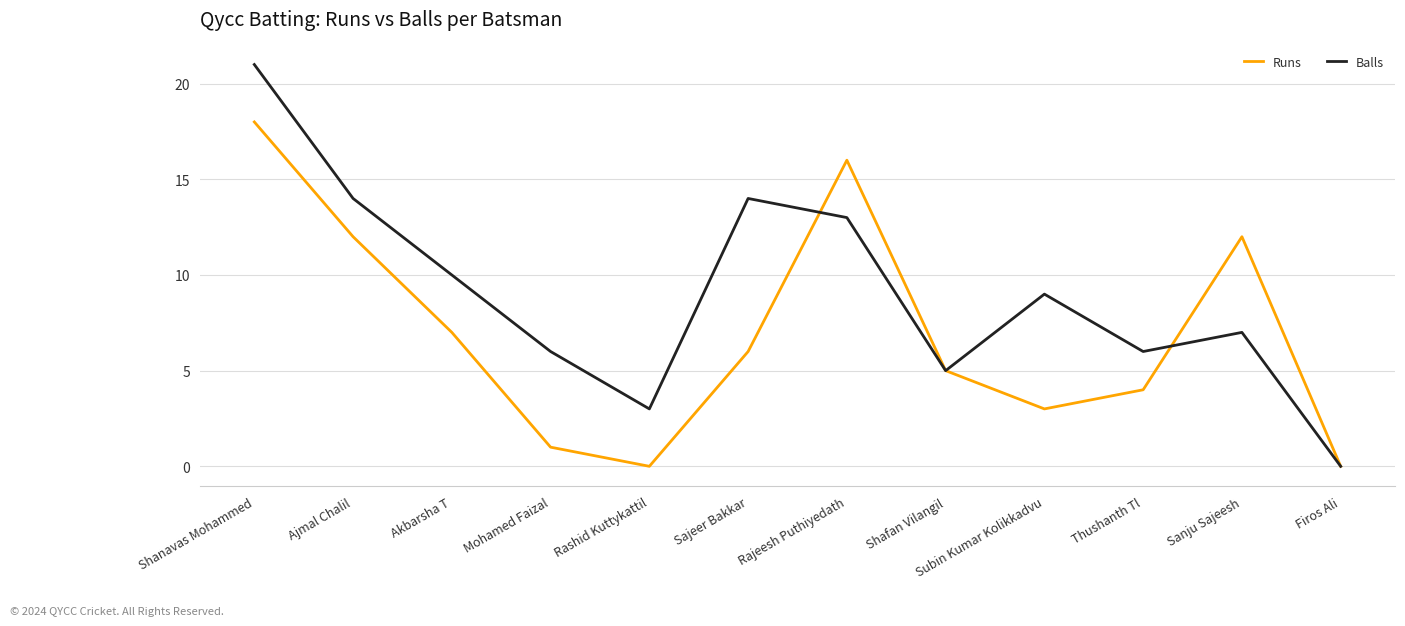

In Balls, how many points are higher than both neighbors (excluding endpoints)?

3